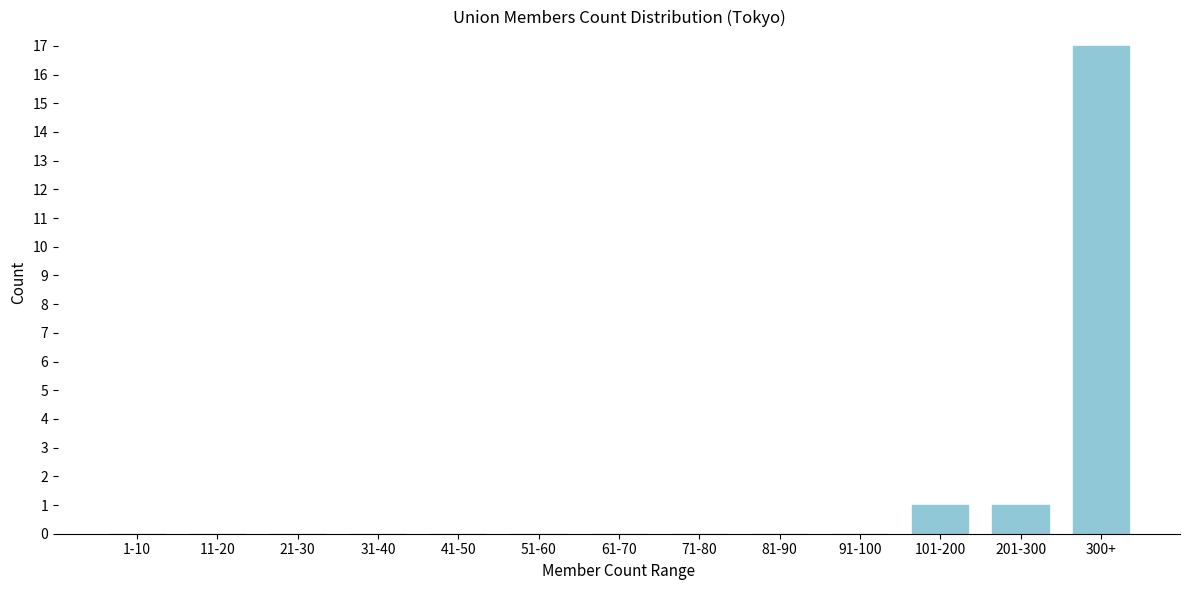

Reading left to right, what are all the values shown in this chart?

1-10=0	11-20=0	21-30=0	31-40=0	41-50=0	51-60=0	61-70=0	71-80=0	81-90=0	91-100=0	101-200=1	201-300=1	300+=17